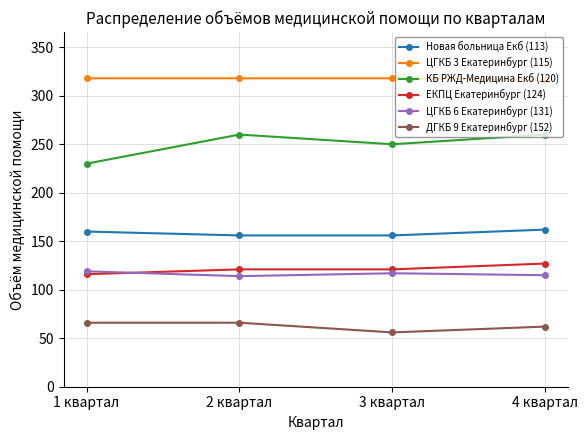

True or false: ДГКБ 9 Екатеринбург (152) and КБ РЖД-Медицина Екб (120) intersect in this chart.

False